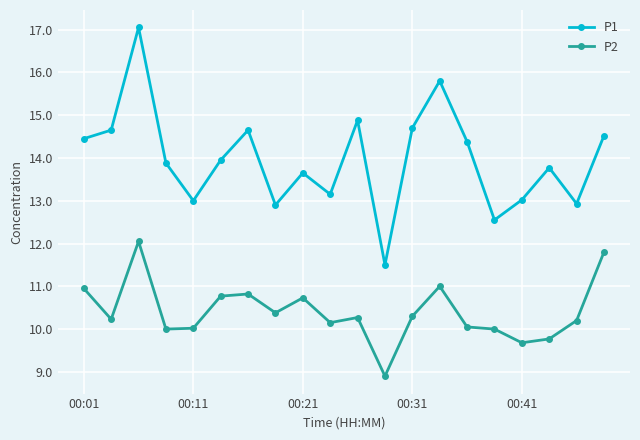

Count the number of categories in the chart.

20